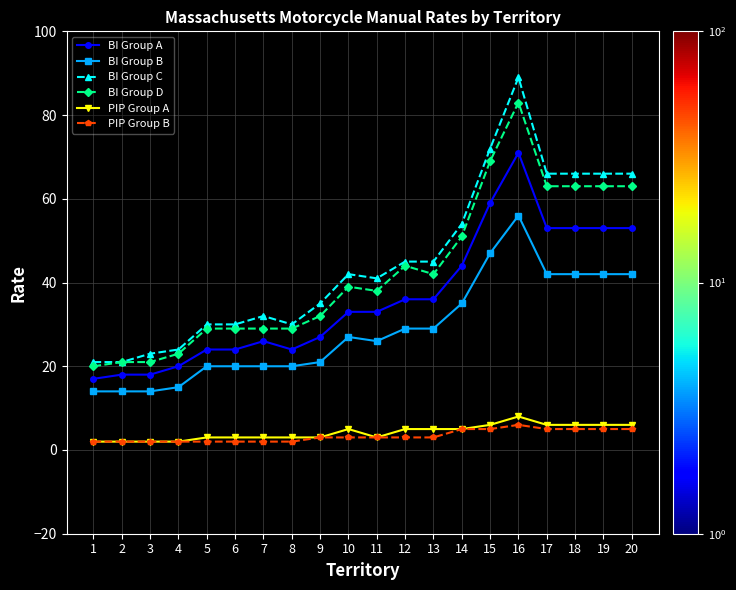

Does the chart display data point markers on the line(s)?

Yes